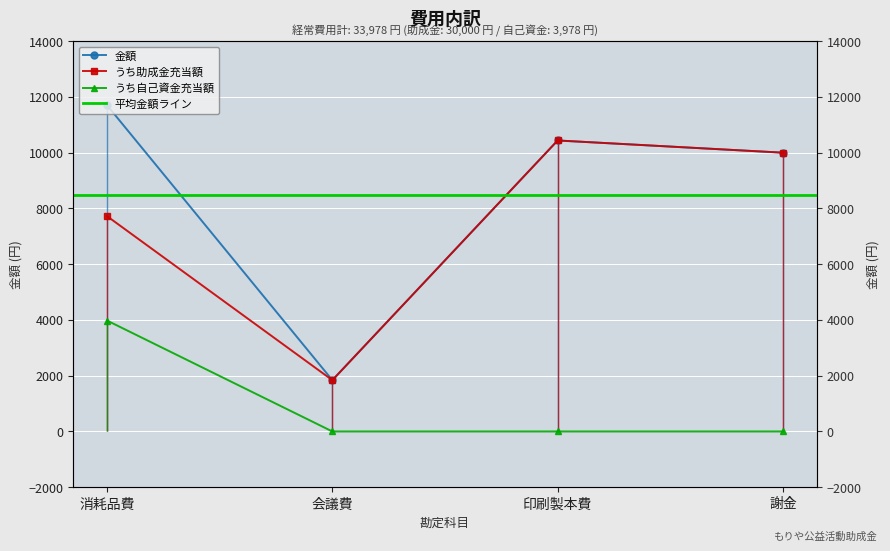

True or false: 金額 and うち自己資金充当額 cross at least once.

False